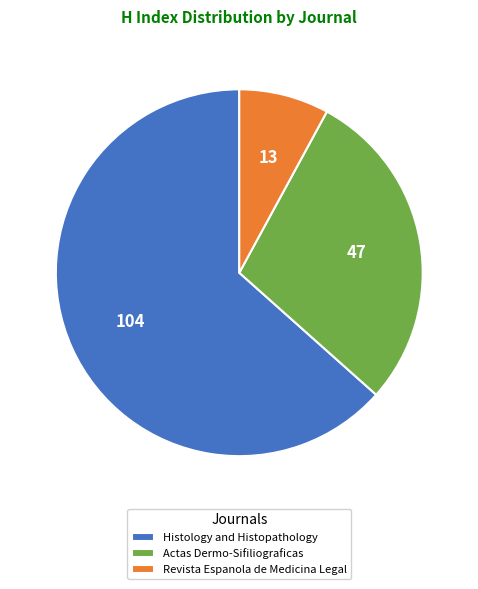

Is Revista Espanola de Medicina Legal the majority of the pie?

No